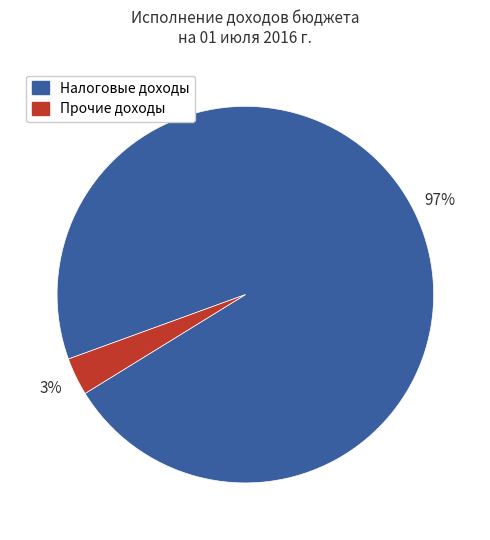

Between Прочие доходы and Налоговые доходы, which is larger?

Налоговые доходы